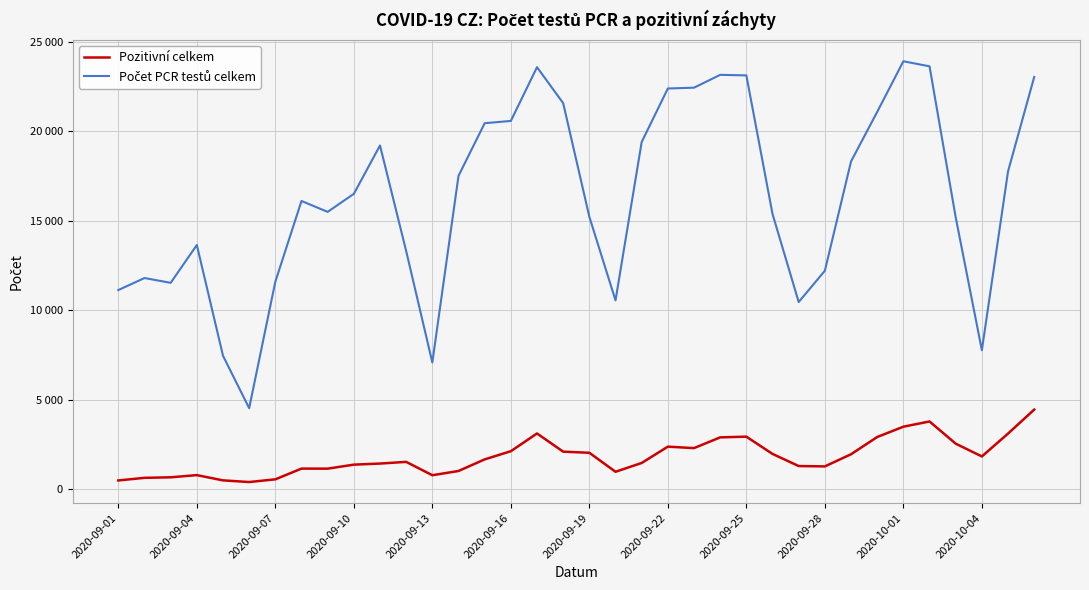

Which series has the largest range (max minus min)?

Počet PCR testů celkem